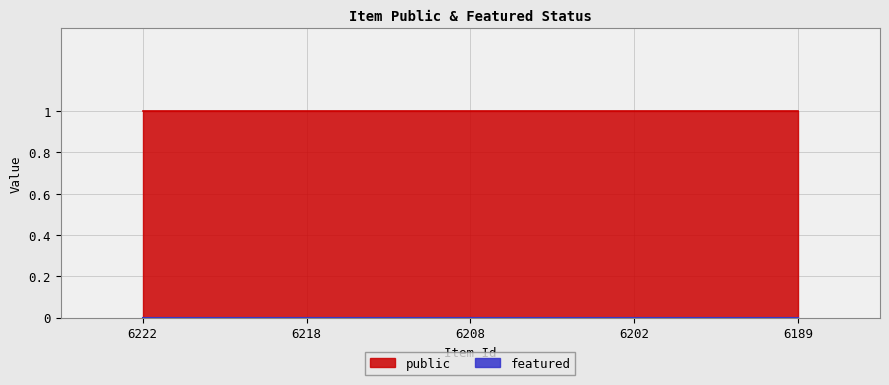

At which category does the chart reach its minimum across all series?

6222